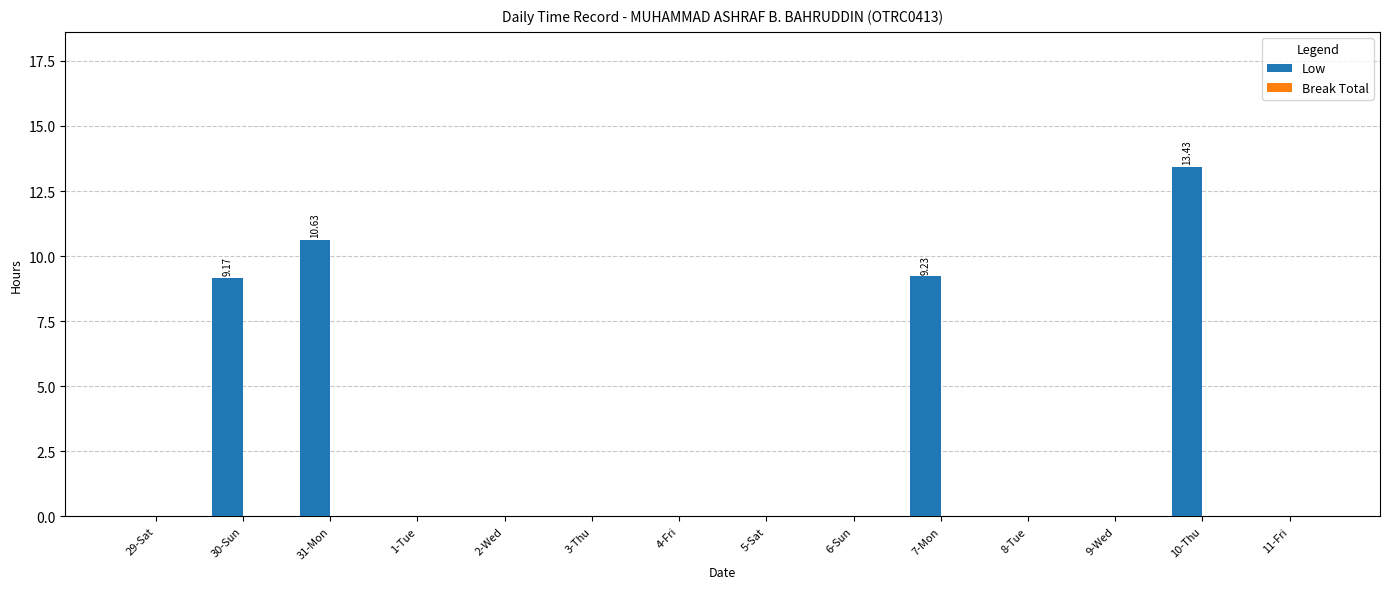

What is the sum of all values?

42.5